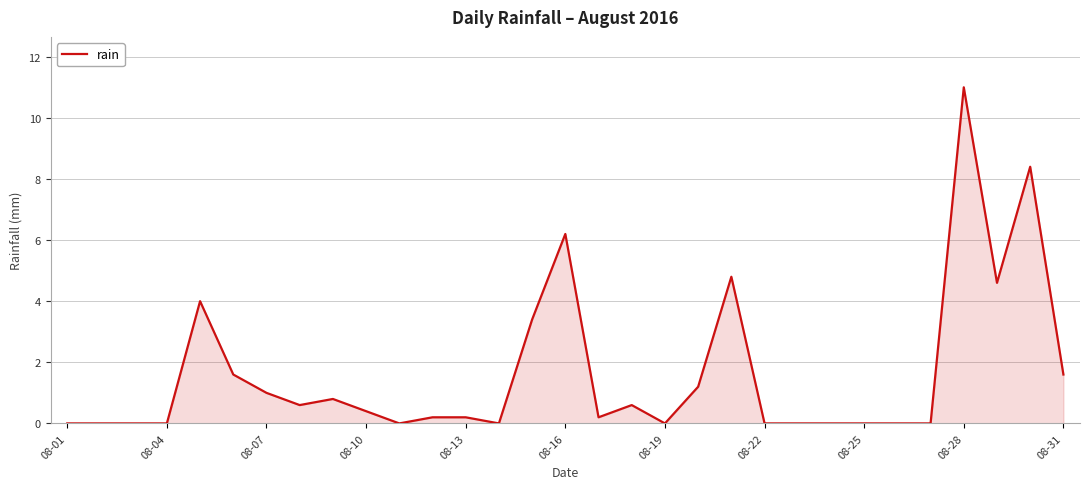

What is the greatest value displayed?

11.0